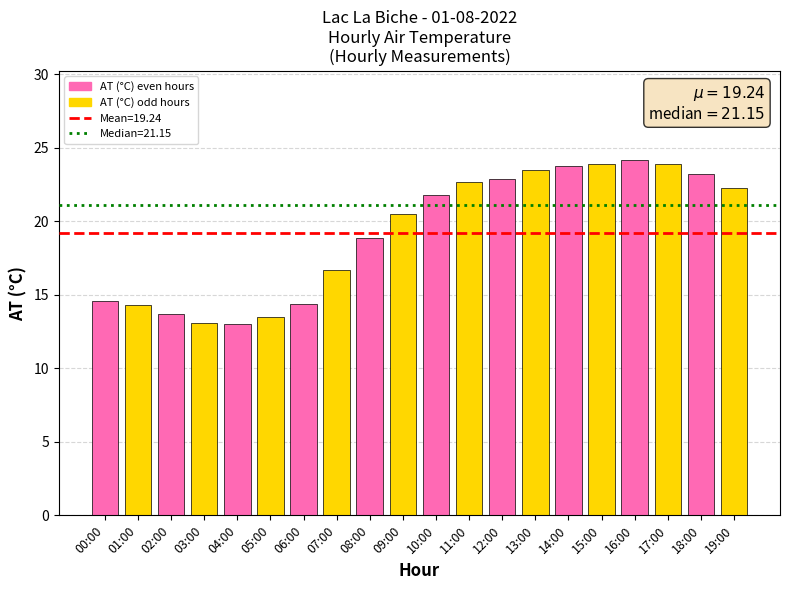

At which label does the data first exceed 21?

10:00